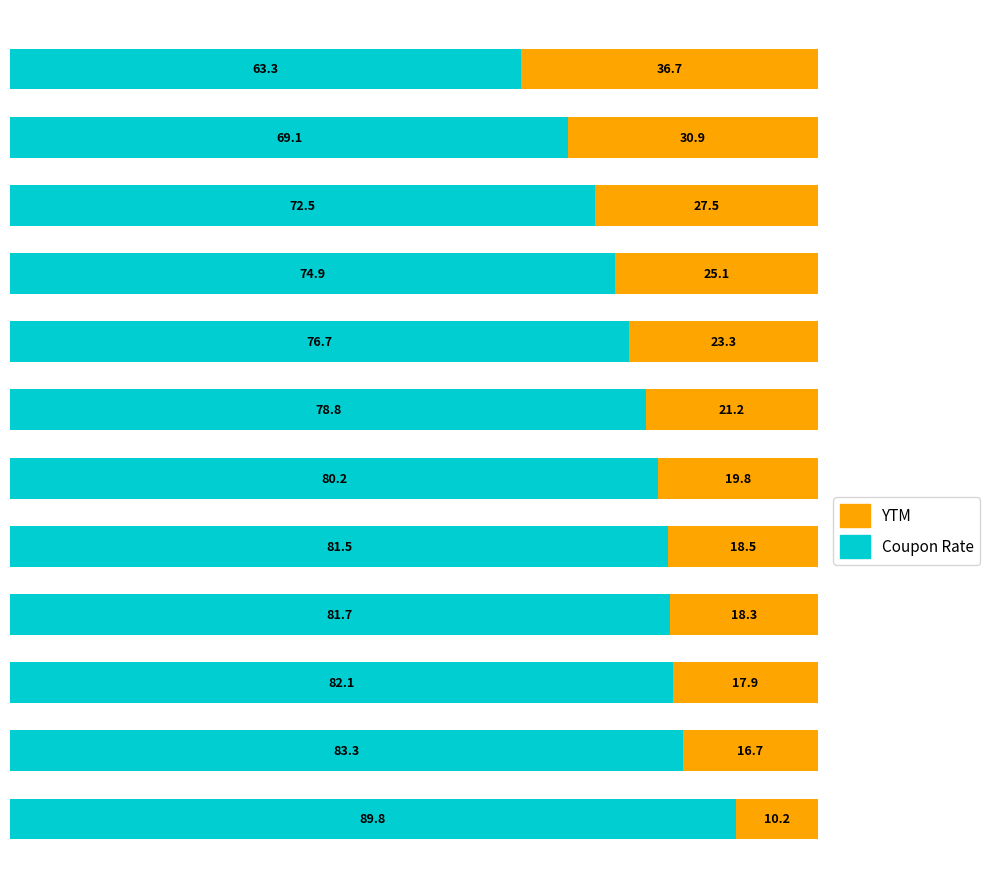

What is the average value of the Coupon Rate series?

77.8